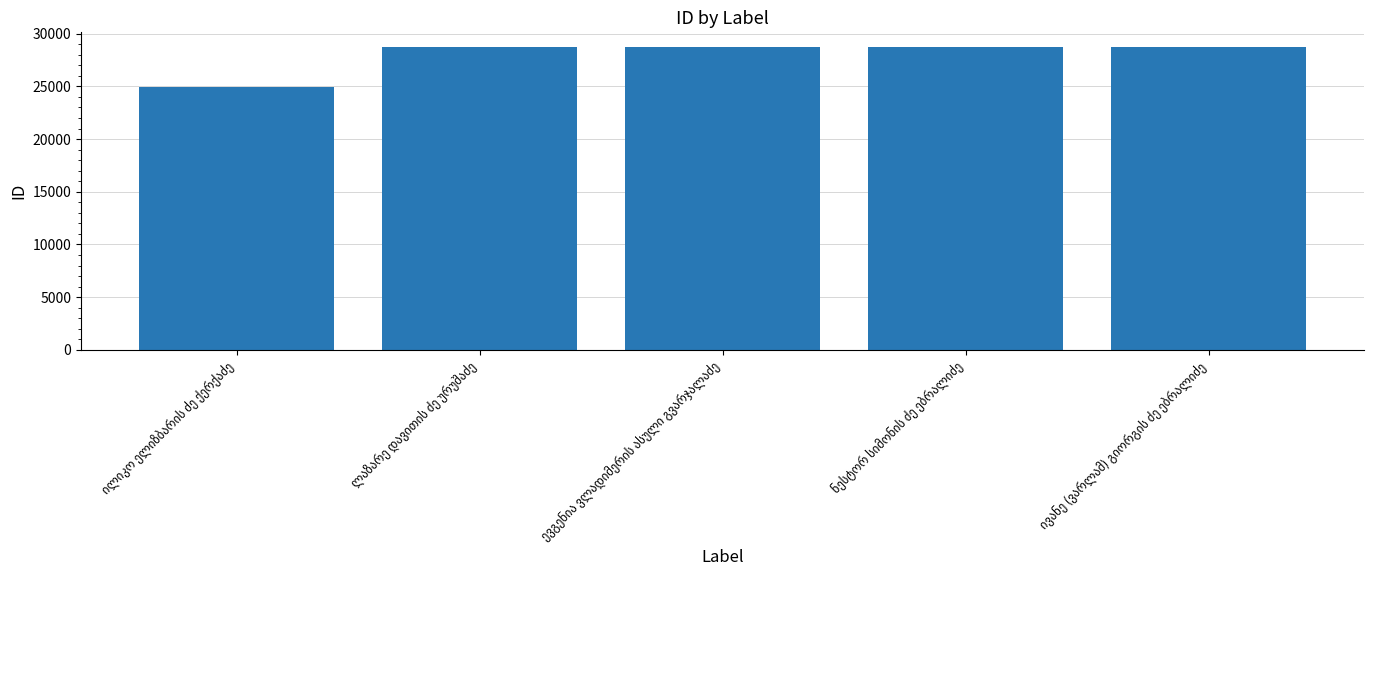

What is the sum of all values?

139738